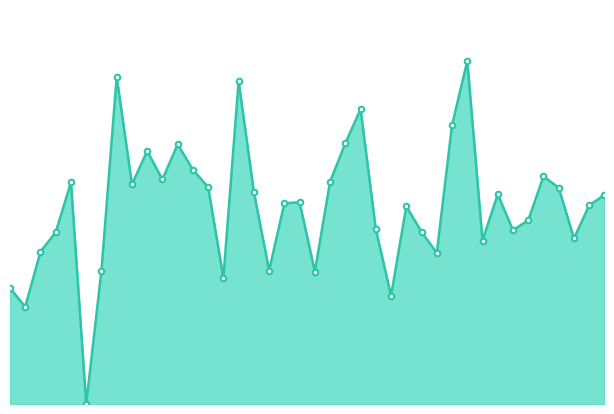

Does the chart have visible grid lines?

No